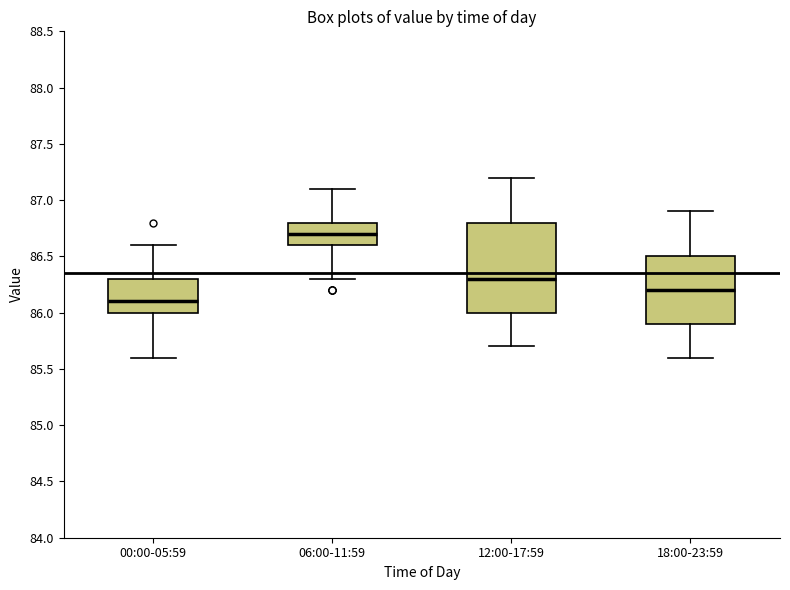

Which box's median line is the highest?

06:00-11:59